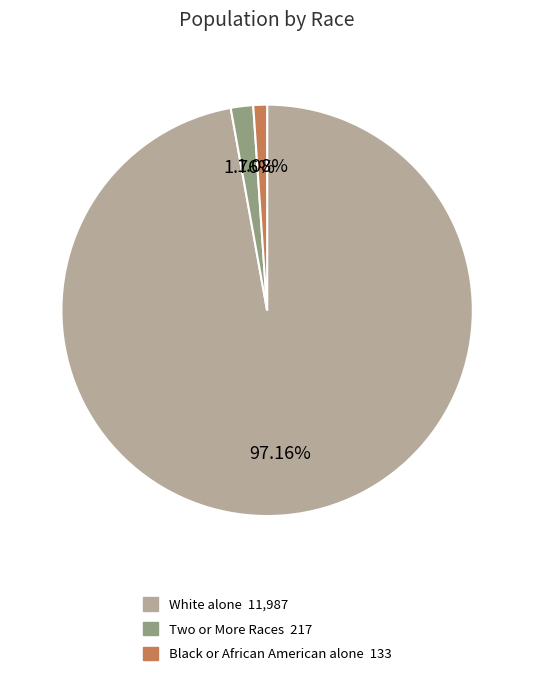

To the nearest percent, what is the average slice percentage?

33%